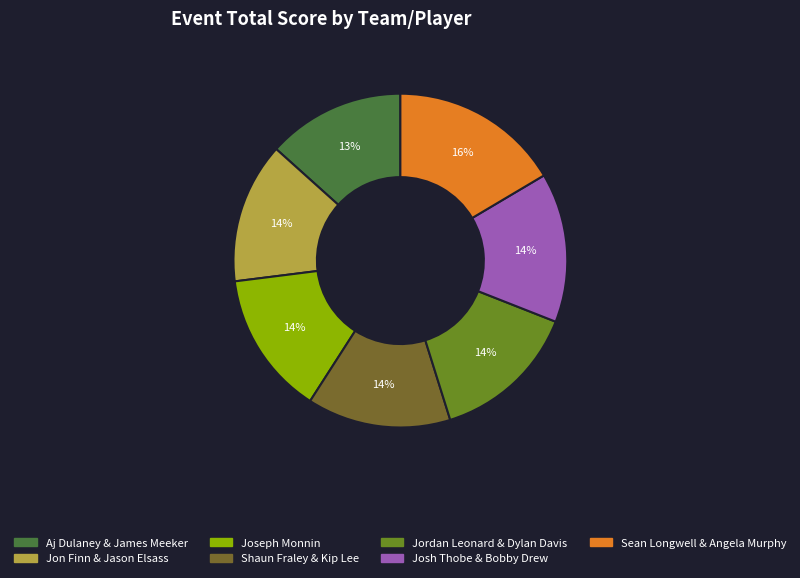

The Jon Finn & Jason Elsass slice represents 14% of the pie. True or false?

True